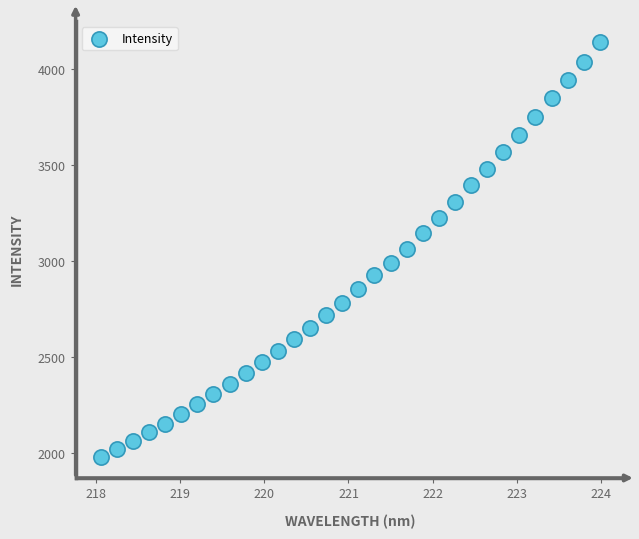

What is the range of X values (max minus min)?

5.9